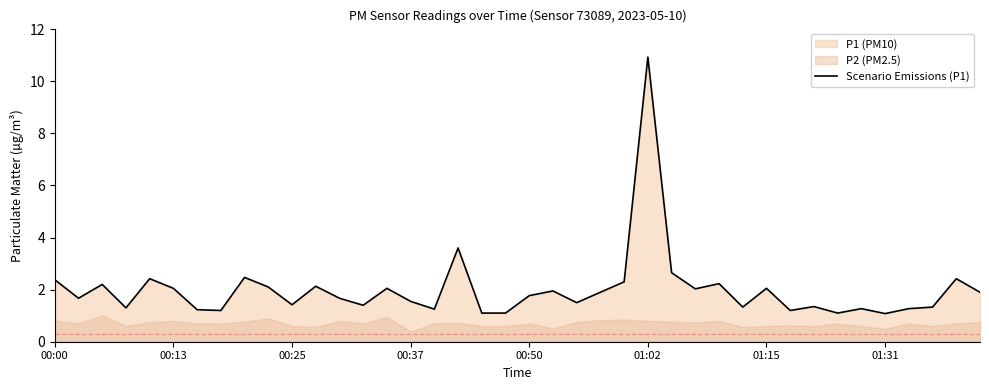

What is the maximum value for Scenario Emissions (P1)?

10.9